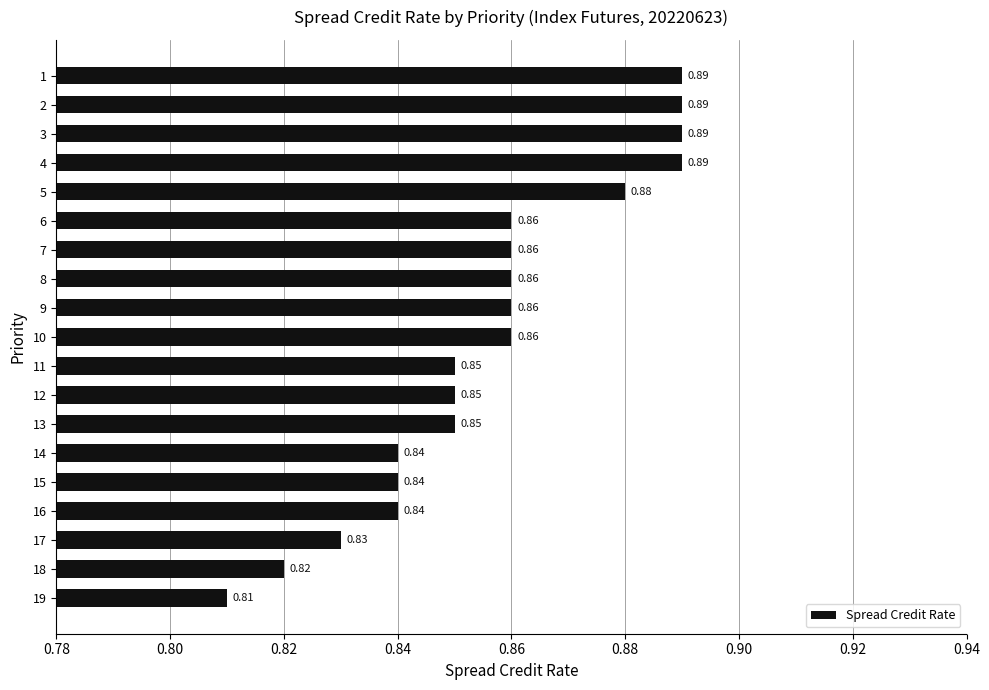

What is the sum of all values?

16.3